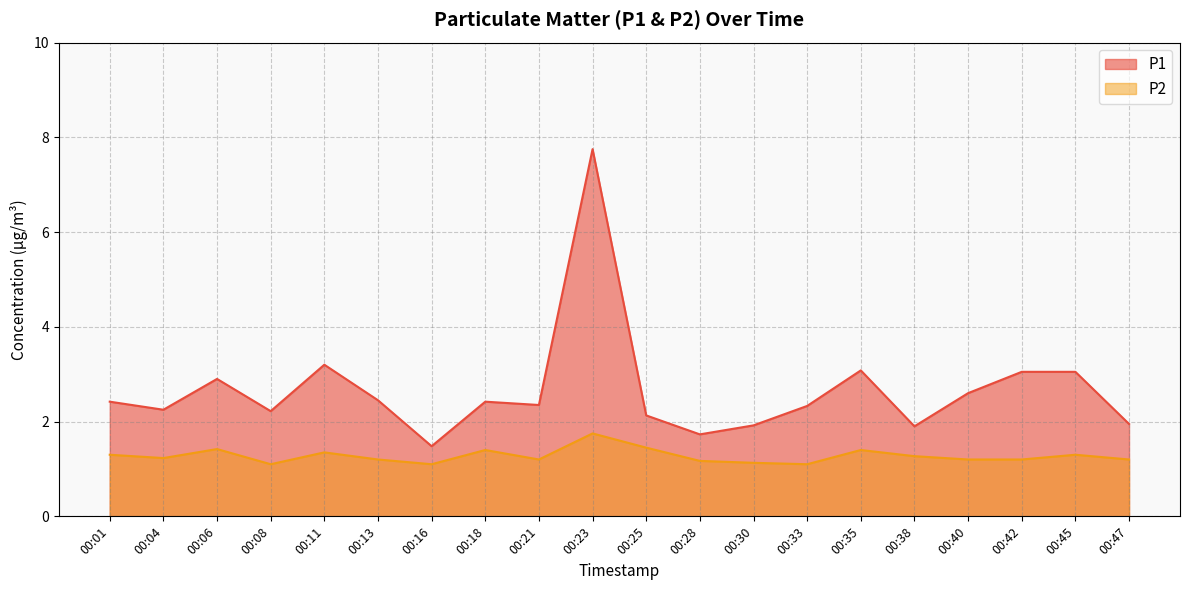

What are all the series names shown in the legend?

P1, P2